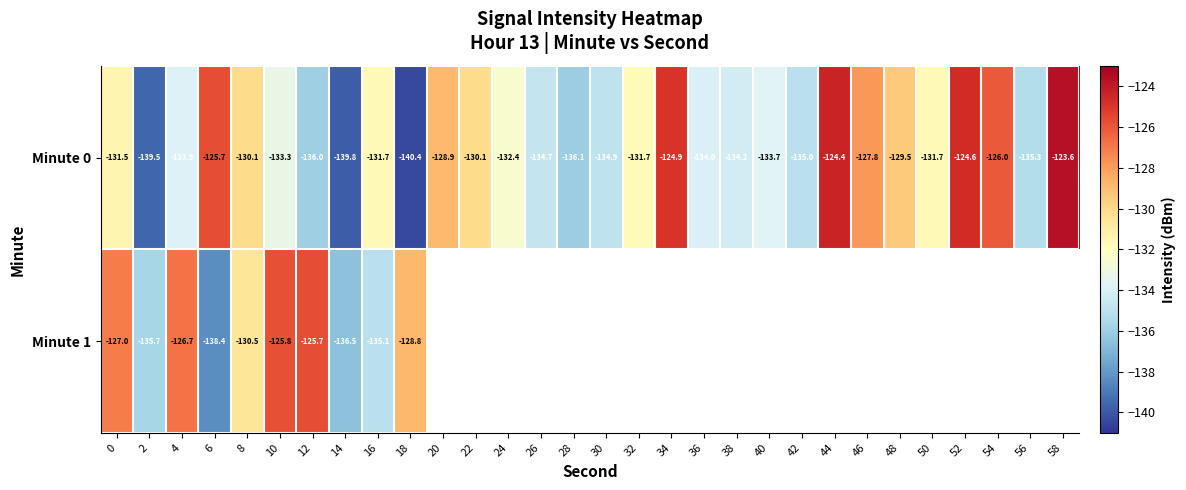

At 14, list the series in order from largest to smallest.

Minute 1, Minute 0